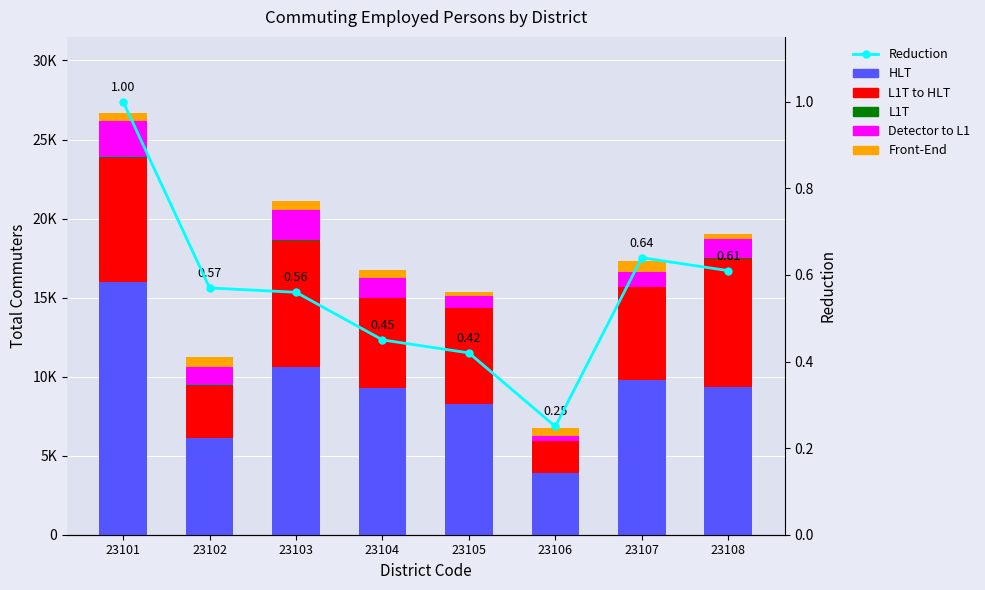

Reading right to left, transcribe all the data shown in this chart.

HLT: 23108=9315.0	23107=9759.0	23106=3905.0	23105=8239.0	23104=9285.0	23103=10603.0	23102=6127.0	23101=15989.0
L1T to HLT: 23108=8151.0	23107=5885.0	23106=1998.0	23105=6091.0	23104=5681.0	23103=7980.0	23102=3311.0	23101=7844.0
L1T: 23108=52.0	23107=24.0	23106=11.0	23105=27.0	23104=33.0	23103=41.0	23102=18.0	23101=37.0
Detector to L1: 23108=1162.0	23107=922.0	23106=316.0	23105=739.0	23104=1224.0	23103=1917.0	23102=1162.0	23101=2293.0
Front-End: 23108=338.0	23107=699.0	23106=525.0	23105=246.0	23104=520.0	23103=586.0	23102=648.0	23101=525.0
Reduction: 23108=0.6	23107=0.6	23106=0.2	23105=0.4	23104=0.5	23103=0.6	23102=0.6	23101=1.0